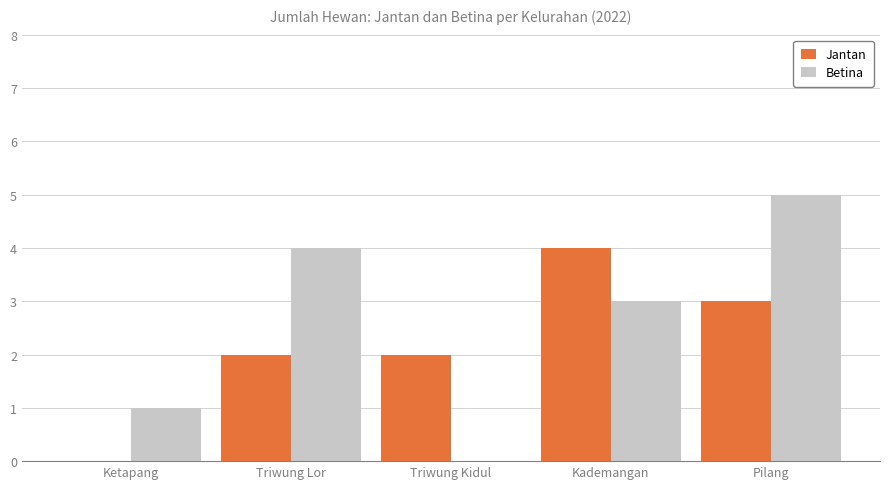

At which category is the sum across all series the highest?

Pilang